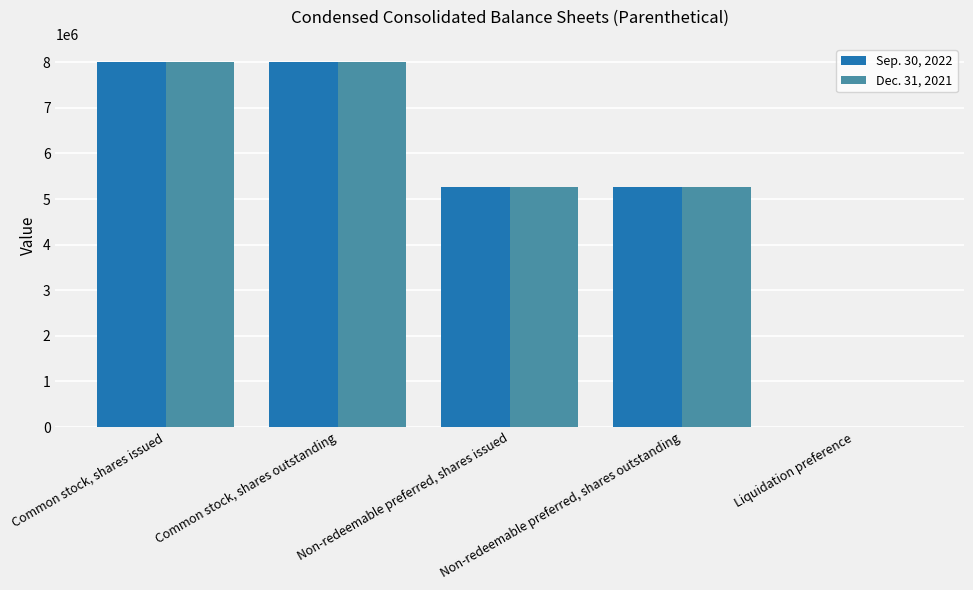

Count the number of categories in the chart.

5